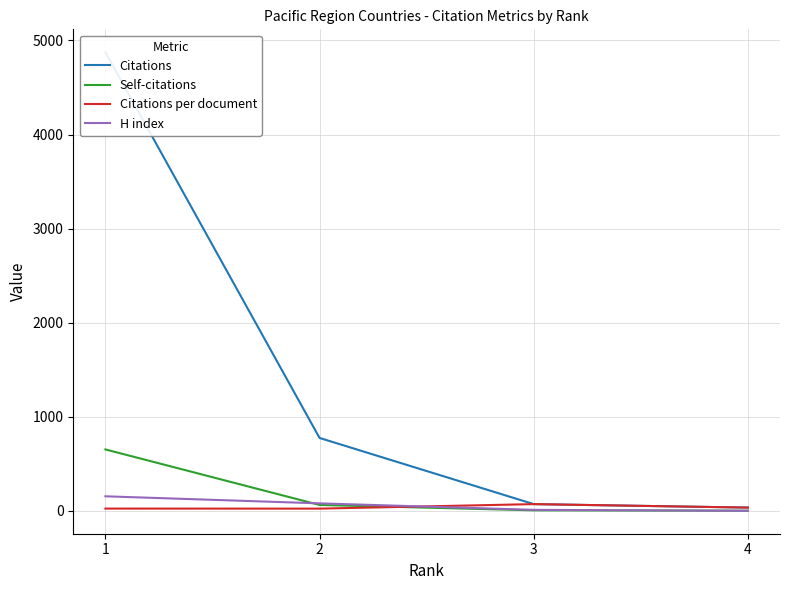

What is the sum of the Citations per document values at 2 and 4?

61.0